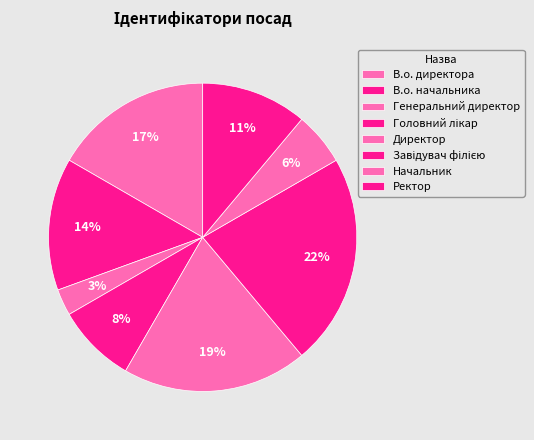

The Генеральний директор slice represents 1% of the pie. True or false?

False